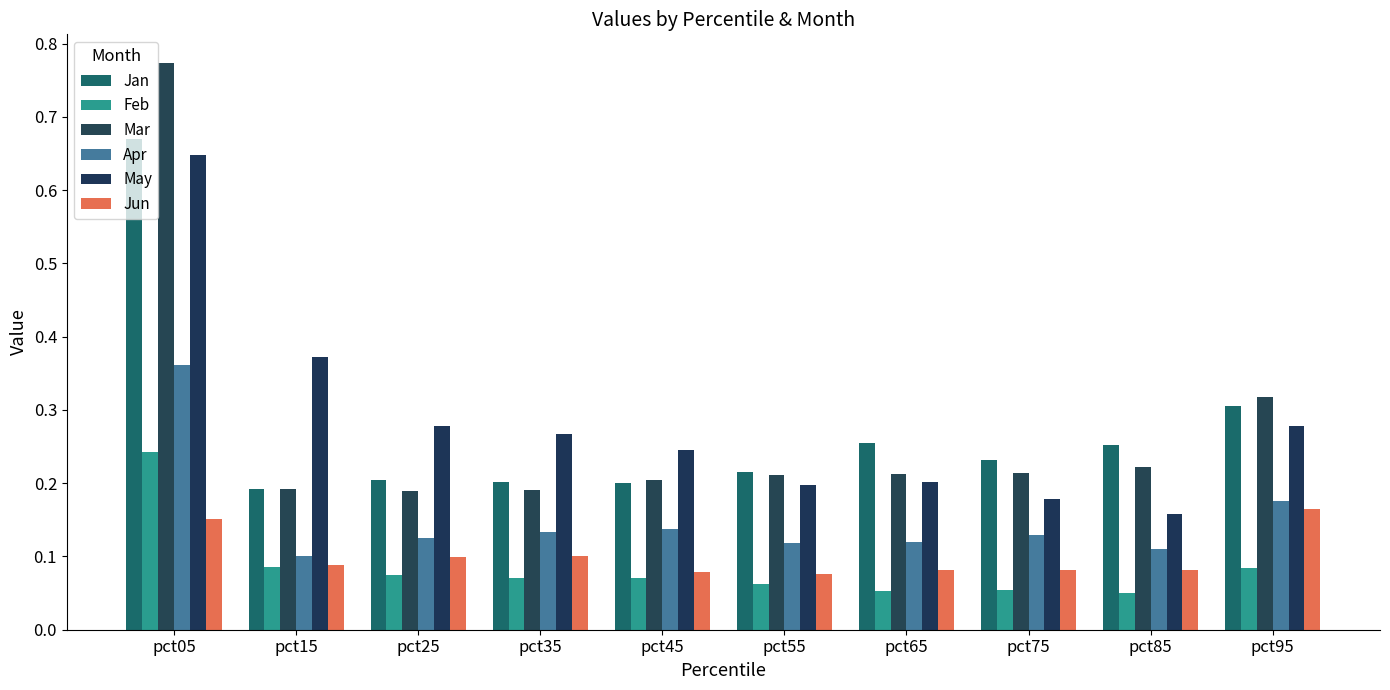

What are all the series names shown in the legend?

Jan, Feb, Mar, Apr, May, Jun